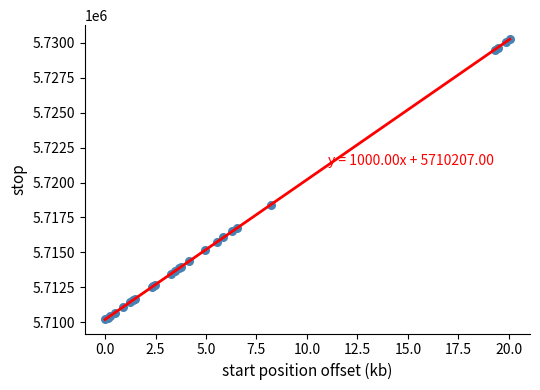

What Y value in the scatter plot is closest to 5720227?

5718408